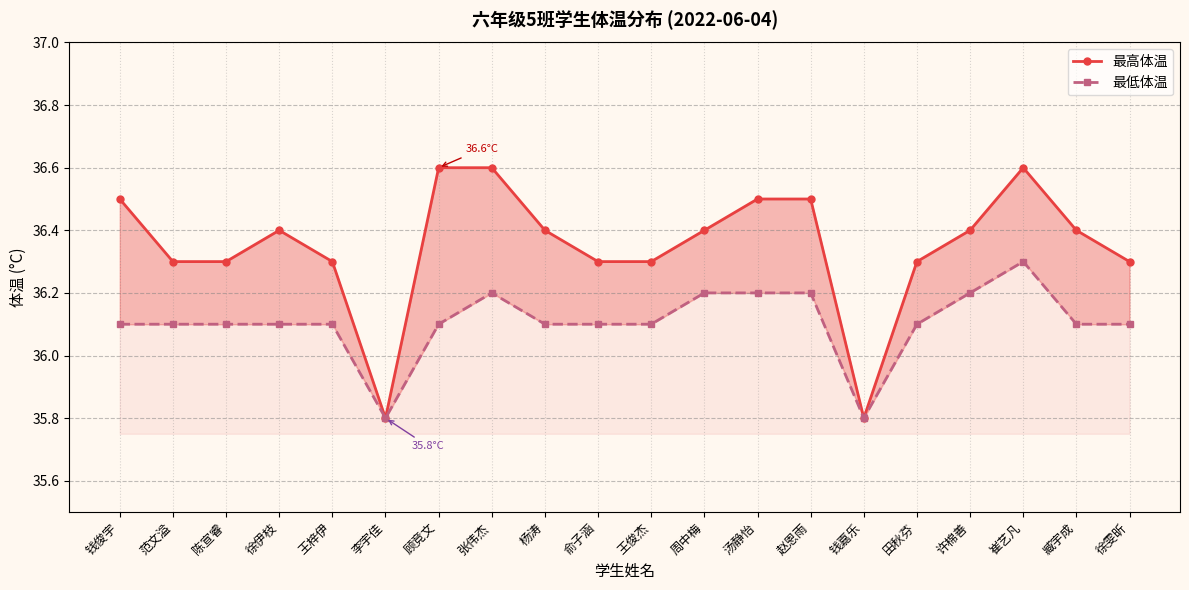

Reading right to left, list all the values displayed in this chart.

最高体温: 36.3	36.4	36.6	36.4	36.3	35.8	36.5	36.5	36.4	36.3	36.3	36.4	36.6	36.6	35.8	36.3	36.4	36.3	36.3	36.5
最低体温: 36.1	36.1	36.3	36.2	36.1	35.8	36.2	36.2	36.2	36.1	36.1	36.1	36.2	36.1	35.8	36.1	36.1	36.1	36.1	36.1